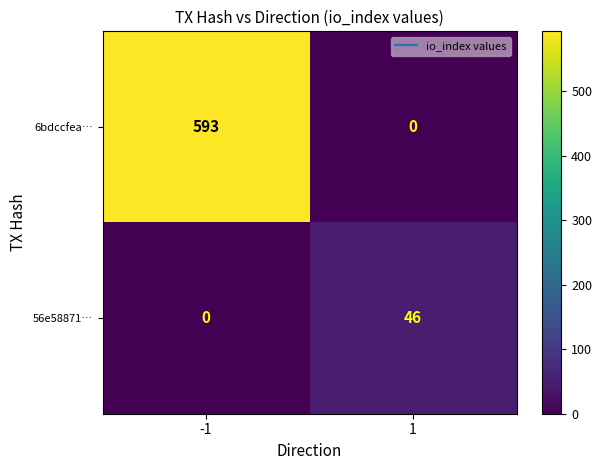

What is the spread (max minus min) of values at -1?

593